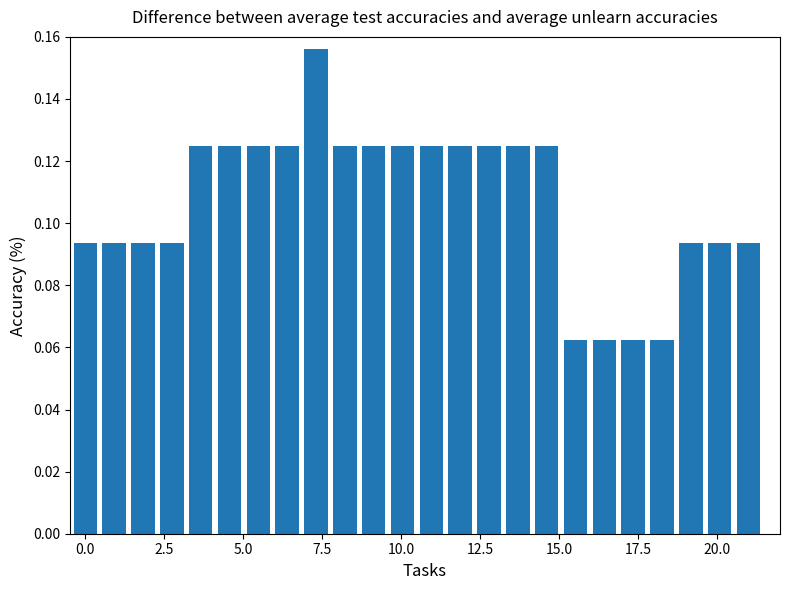

What is the maximum value shown in the chart?

0.2